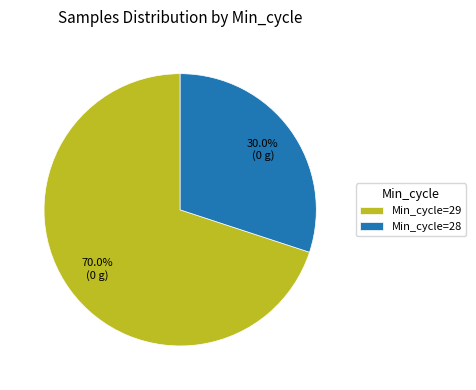

Which has a higher value, Min_cycle=29 or Min_cycle=28?

Min_cycle=29